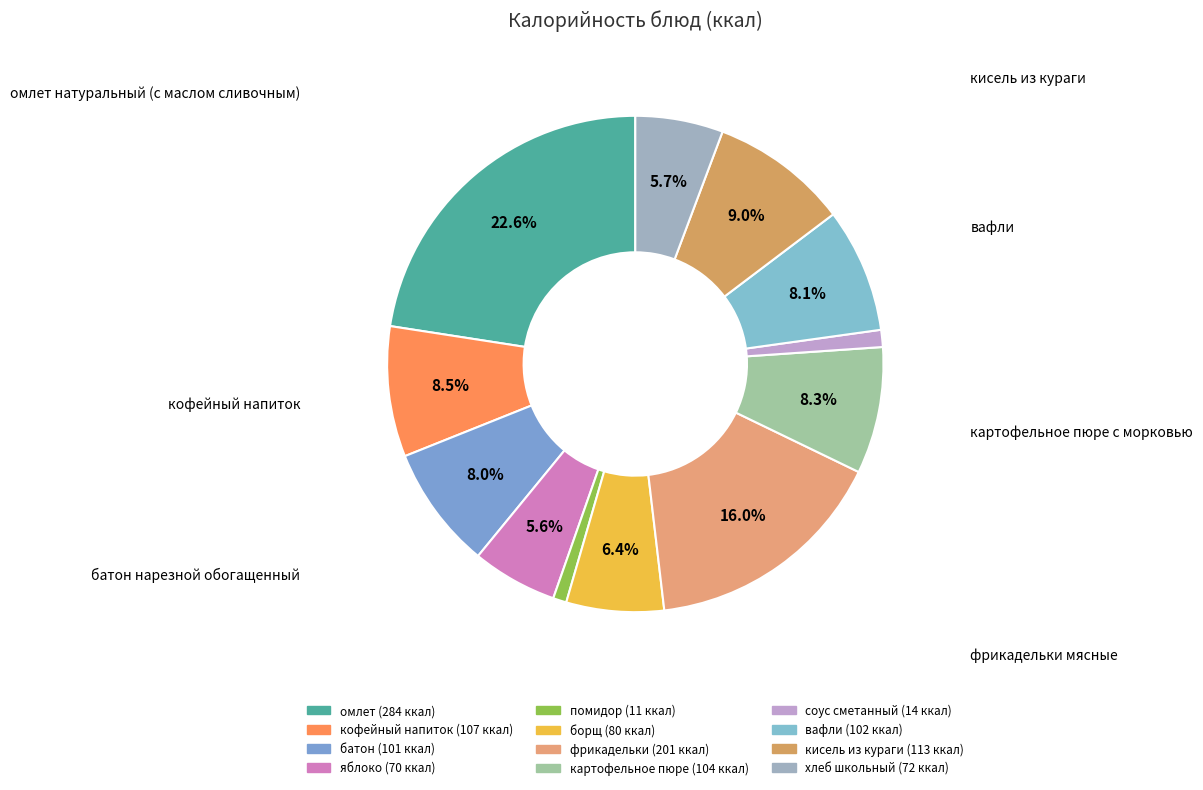

To the nearest percent, what is the average slice percentage?

8%